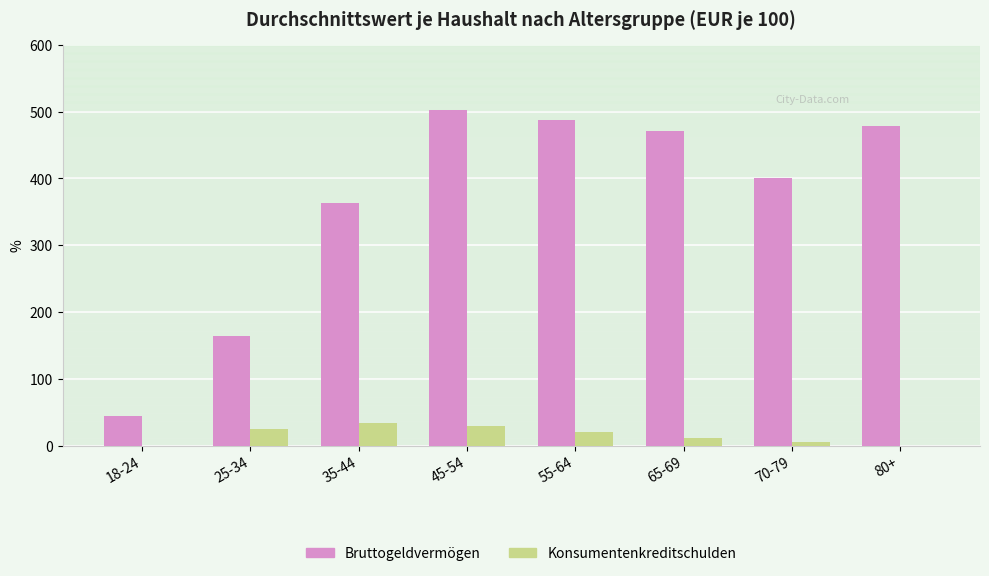

What is the sum of the Konsumentenkreditschulden values at 18-24 and 35-44?

34